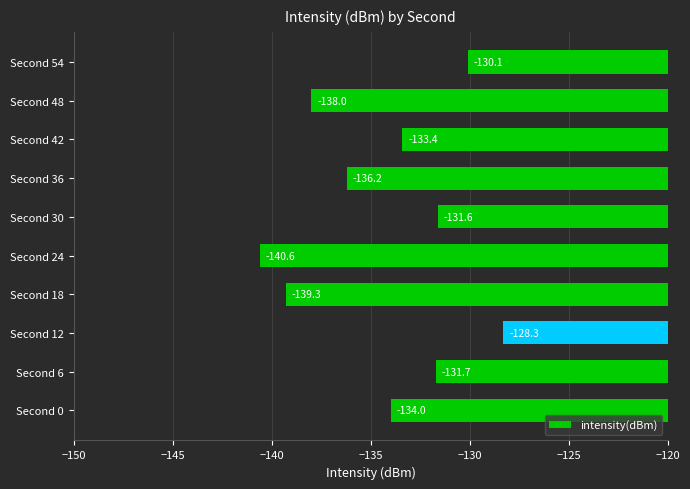

True or false: the data shows -136.2 at Second 36.

True